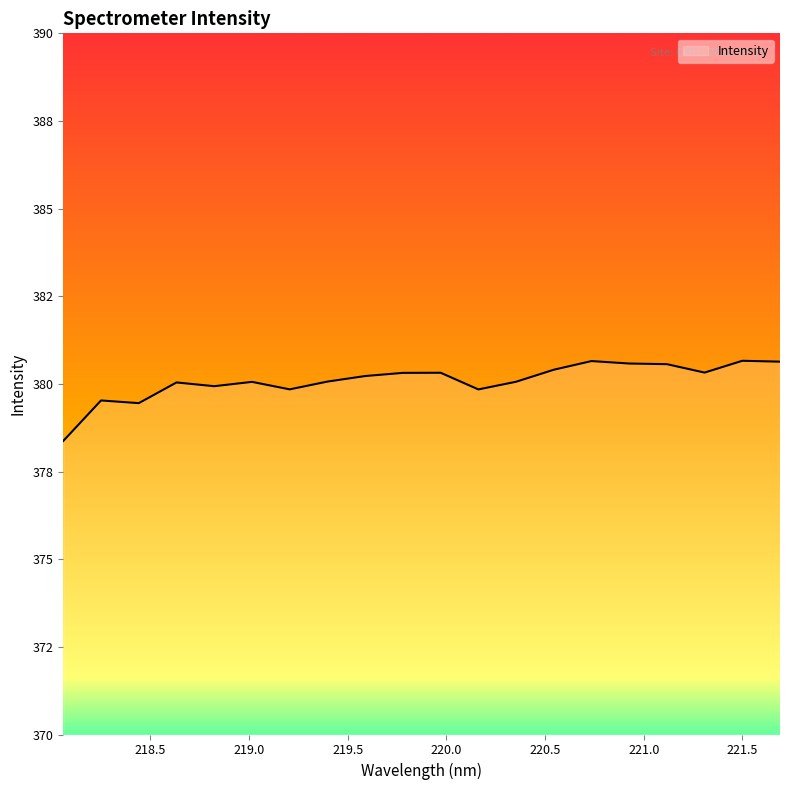

What is the value of the 11th point from the left?

380.3